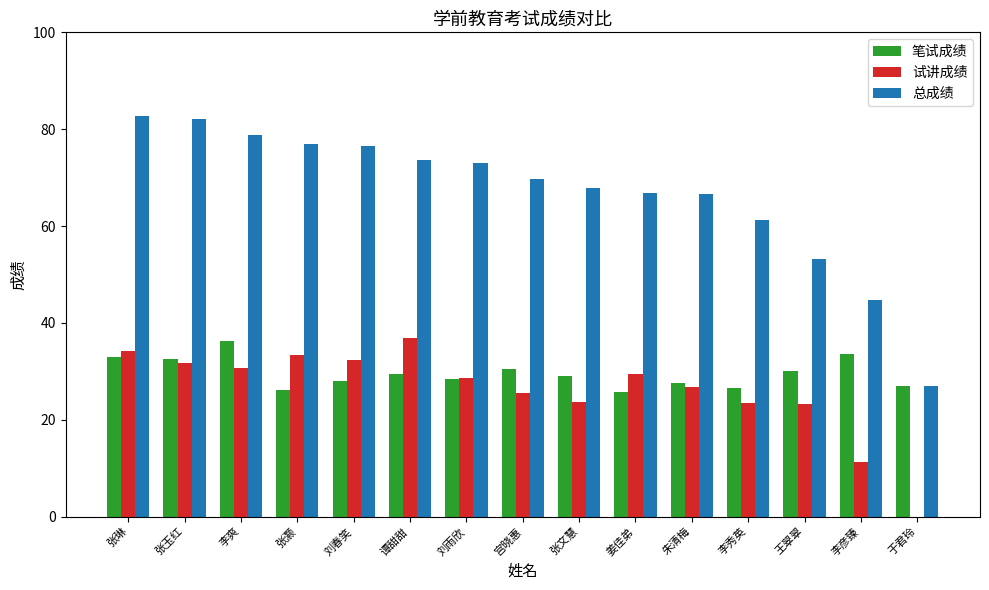

Is it true that 总成绩 equals 66.7 at 朱清梅?

True